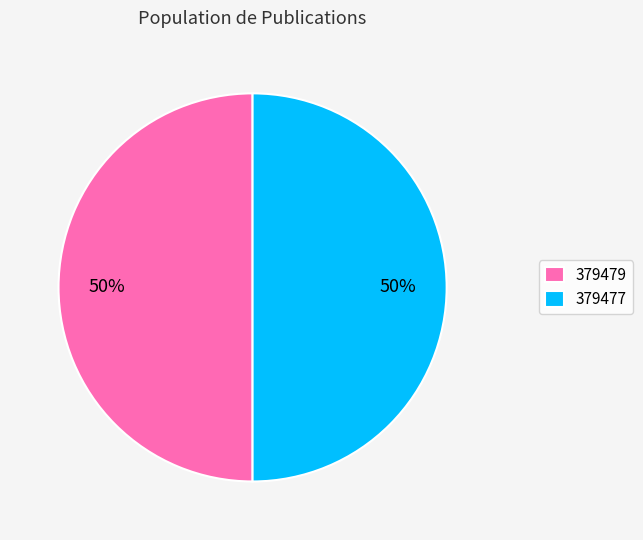

Combined, do 379479 and 379477 account for over 50%?

Yes